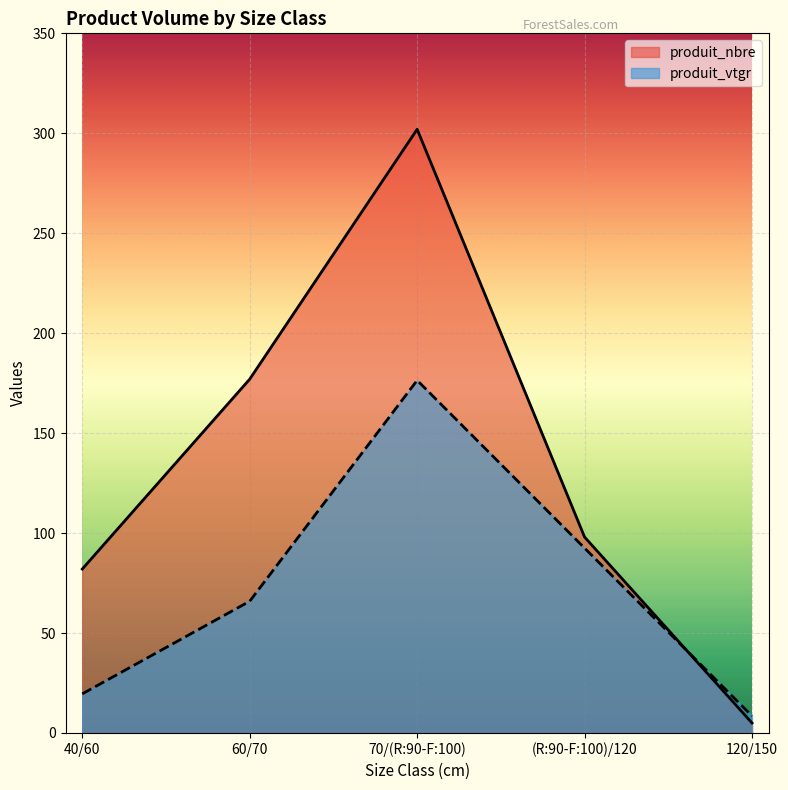

Read the produit_vtgr value at (R:90-F:100)/120.

92.5